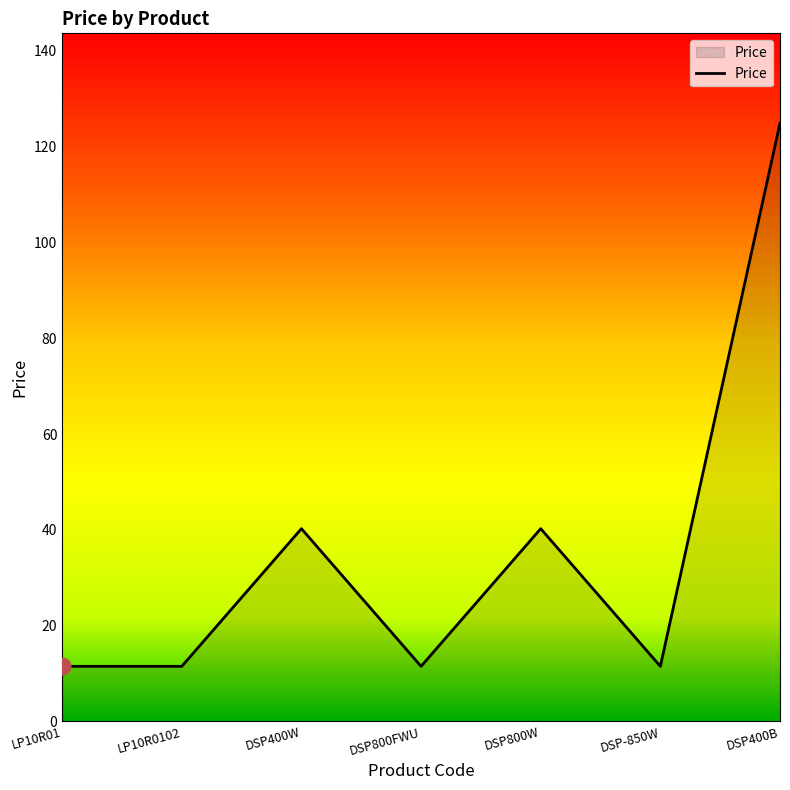

What is the difference between the maximum and minimum values?

113.4